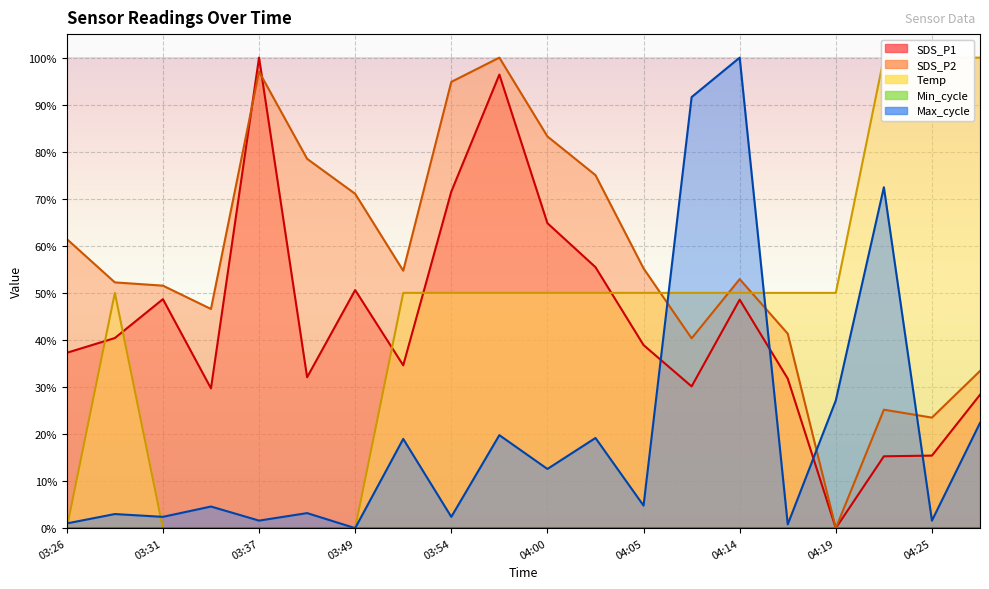

Which has a higher value, 04:05 or 04:25?

04:05